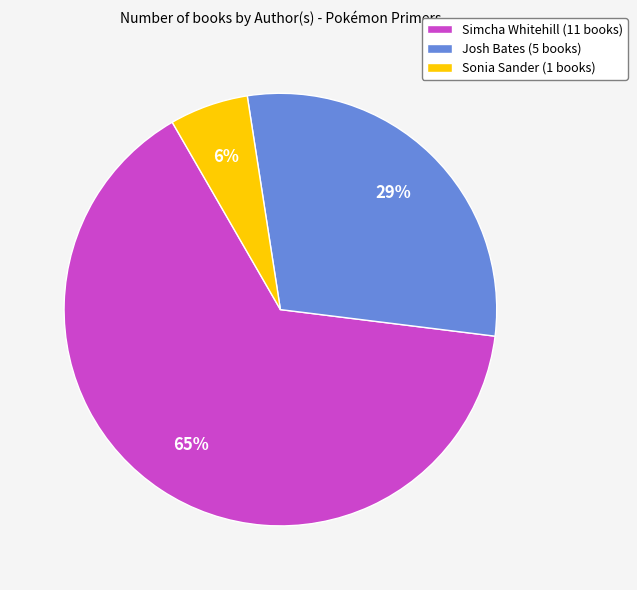

The Sonia Sander slice represents 12% of the pie. True or false?

False